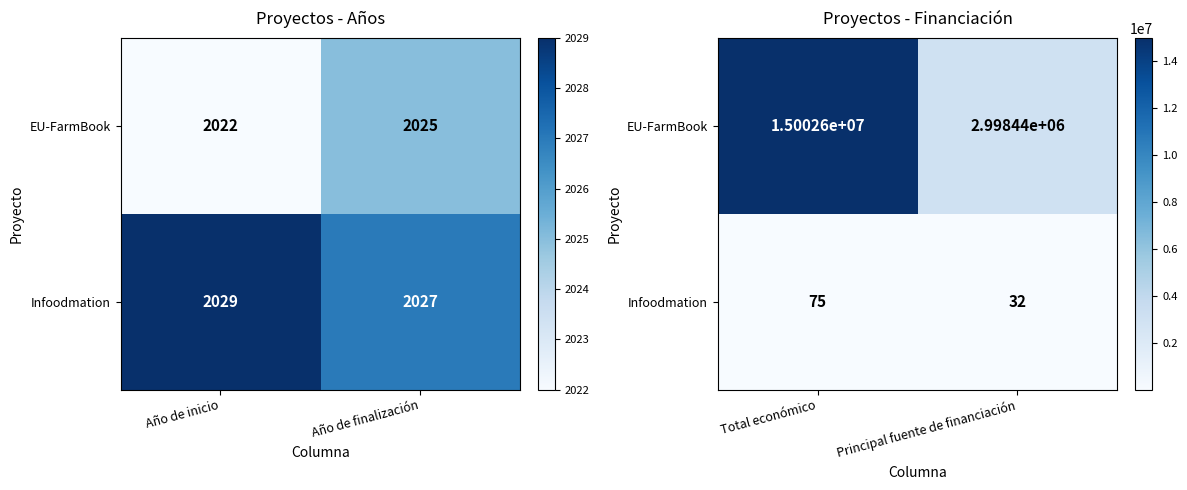

Is it true that EU-FarmBook equals 6252011 at Total económico?

False